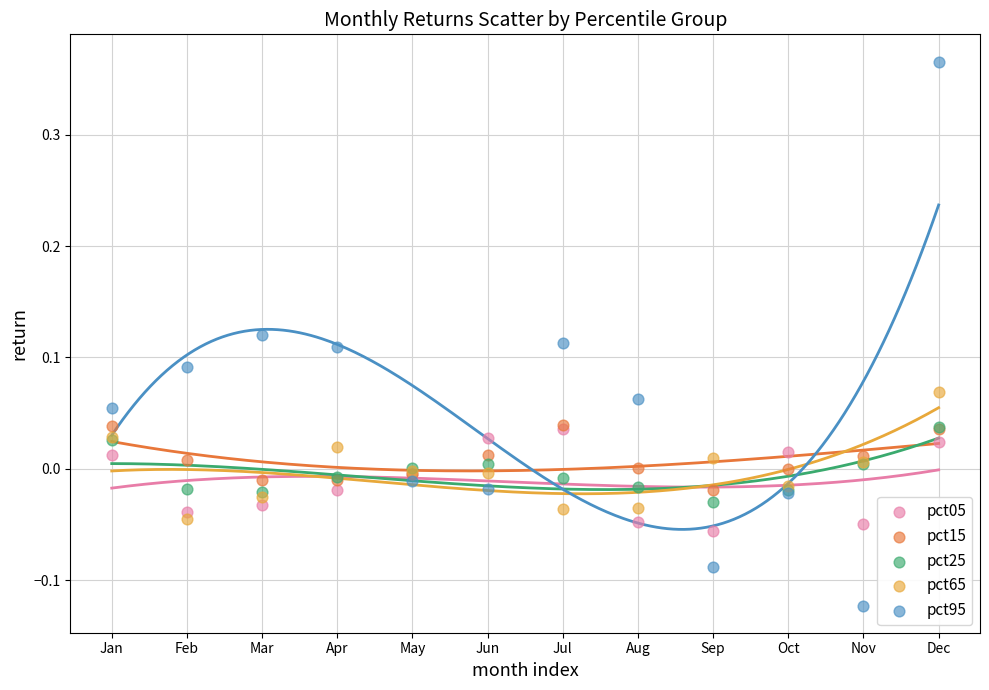

Which series has the widest spread of Y values?

pct95